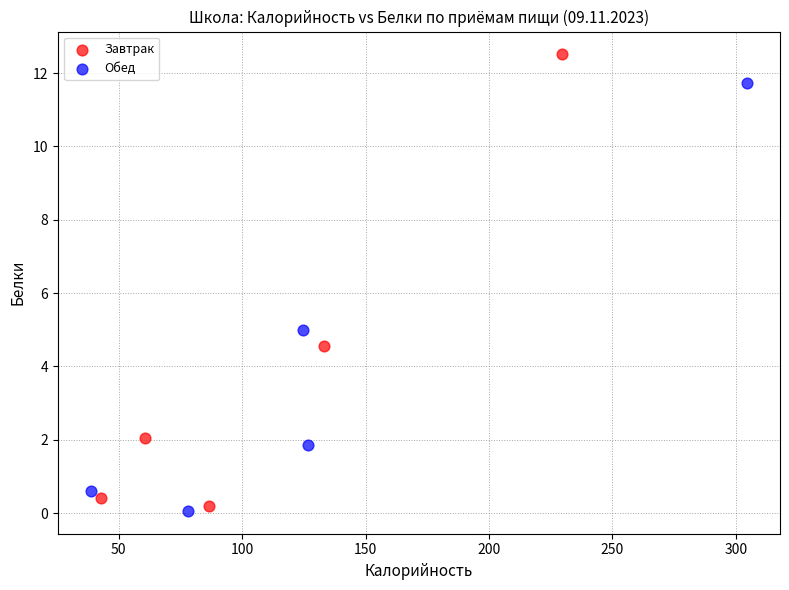

What are all the series names shown in the legend?

Завтрак, Обед